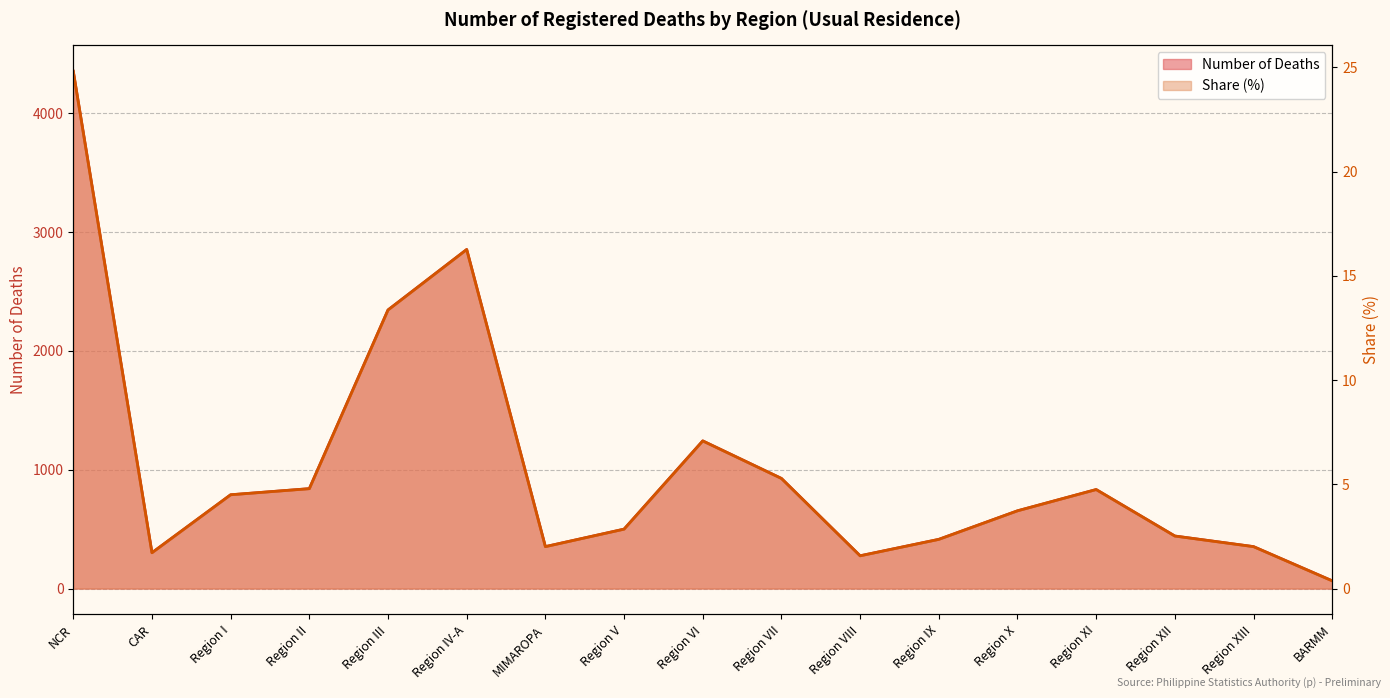

Reading left to right, what are all the values shown in this chart?

Number of Deaths: NCR=4354.0	CAR=301.0	Region I=789.0	Region II=841.0	Region III=2345.0	Region IV-A=2854.0	MIMAROPA=353.0	Region V=500.0	Region VI=1243.0	Region VII=927.0	Region VIII=276.0	Region IX=414.0	Region X=654.0	Region XI=833.0	Region XII=442.0	Region XIII=353.0	BARMM=65.0
Share (%): NCR=24.8	CAR=1.7	Region I=4.5	Region II=4.8	Region III=13.4	Region IV-A=16.3	MIMAROPA=2.0	Region V=2.9	Region VI=7.1	Region VII=5.3	Region VIII=1.6	Region IX=2.4	Region X=3.7	Region XI=4.8	Region XII=2.5	Region XIII=2.0	BARMM=0.4